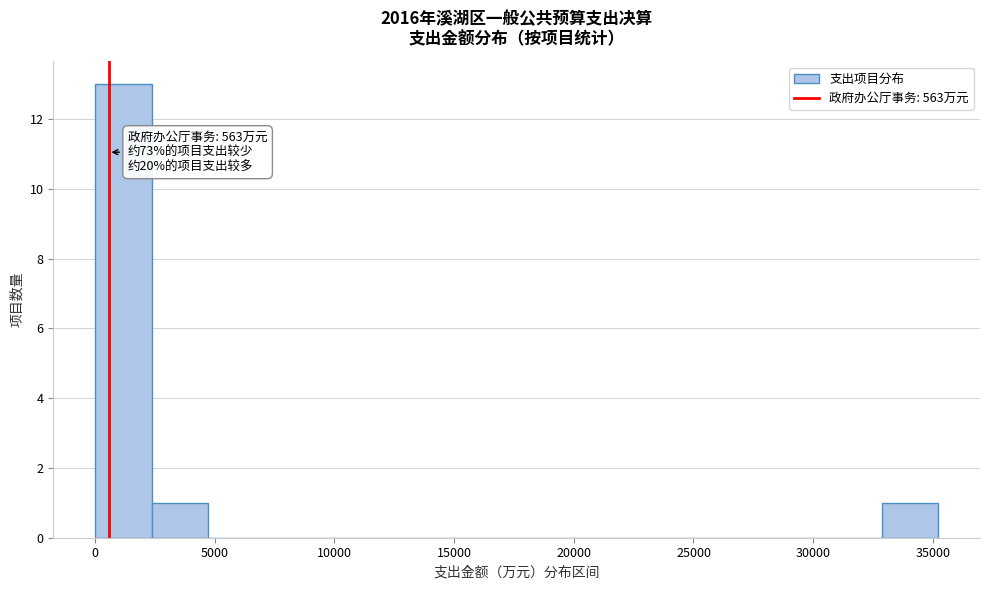

Over which range of the x-axis is the bar tallest?

0 to 2500